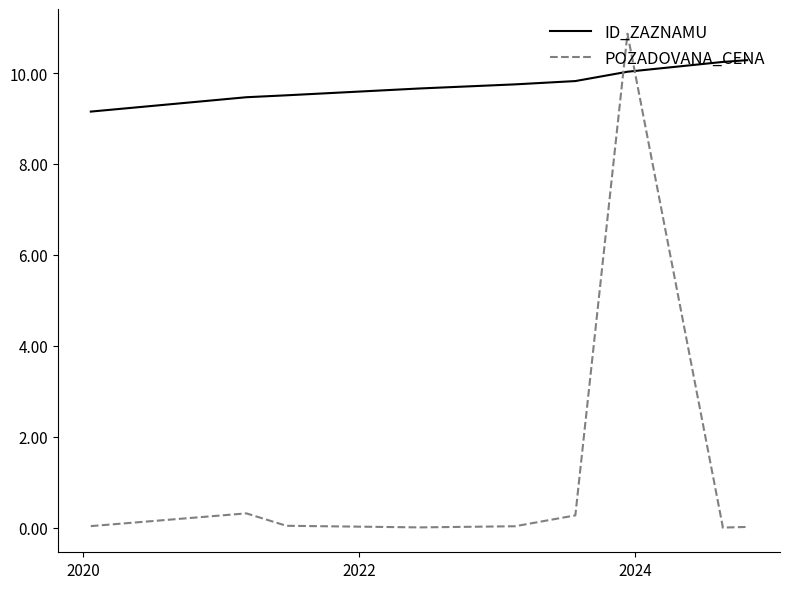

The POZADOVANA_CENA series shows 0.0 at 2026. True or false?

False